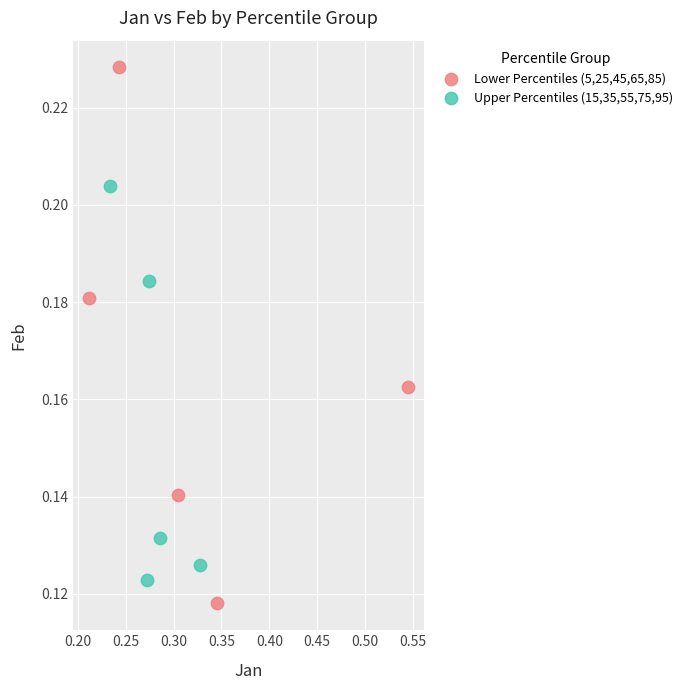

Which series has the widest spread of Y values?

Lower Percentiles (5,25,45,65,85)